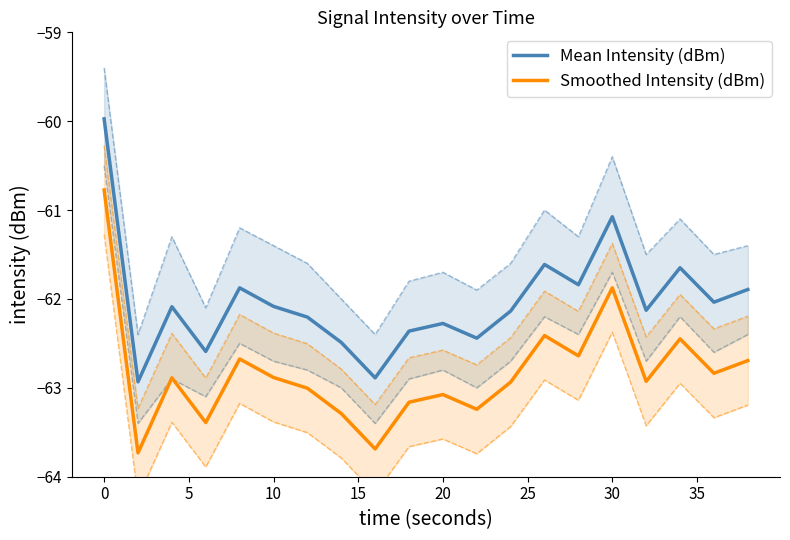

Where is Smoothed Intensity (dBm) nearest to the value -62?

30